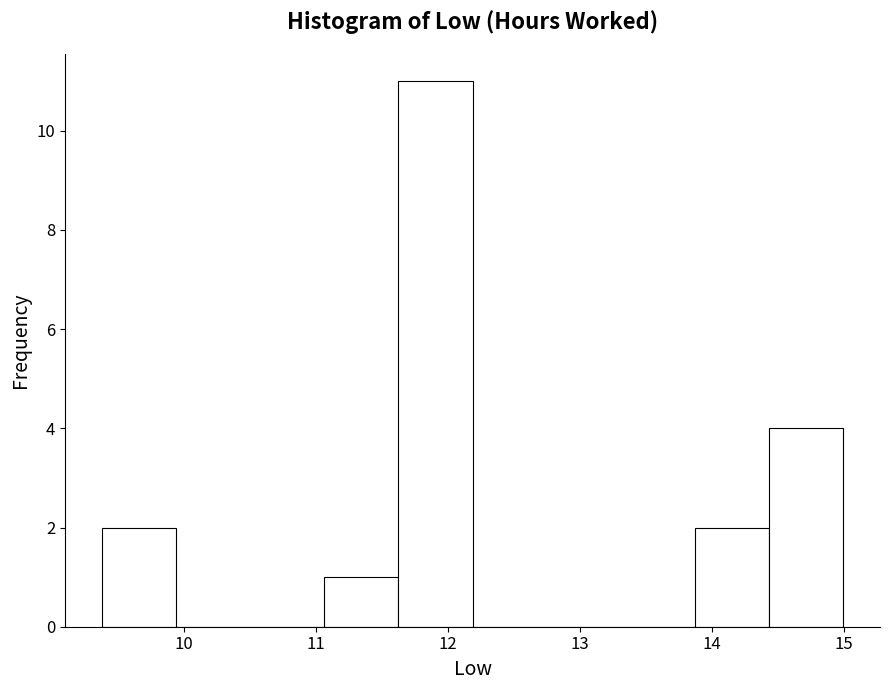

Reading left to right, transcribe this chart: for each bar, give the range it covers on the x-axis and its height. Neither the bar edges nor the heights are printed on the chart, so give them approximately, as read against the axes.

9.4 to 9.9: 2
9.9 to 10.5: 0
10.5 to 11.1: 0
11.1 to 11.6: 1
11.6 to 12.2: 11
12.2 to 12.7: 0
12.7 to 13.3: 0
13.3 to 13.9: 0
13.9 to 14.4: 2
14.4 to 15.0: 4